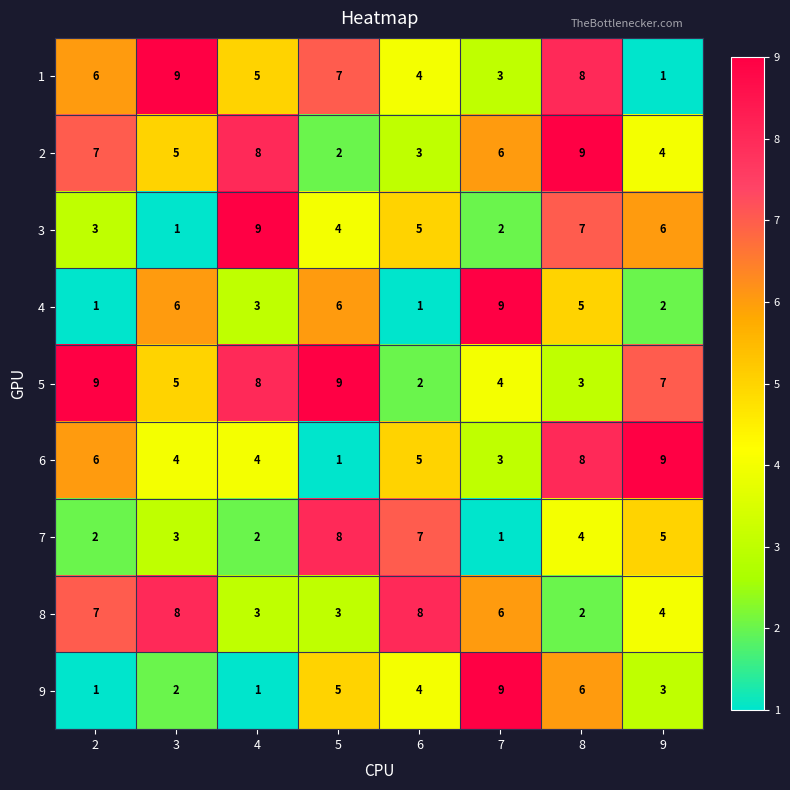

True or false: 9 has a value of 2 at 3.

True